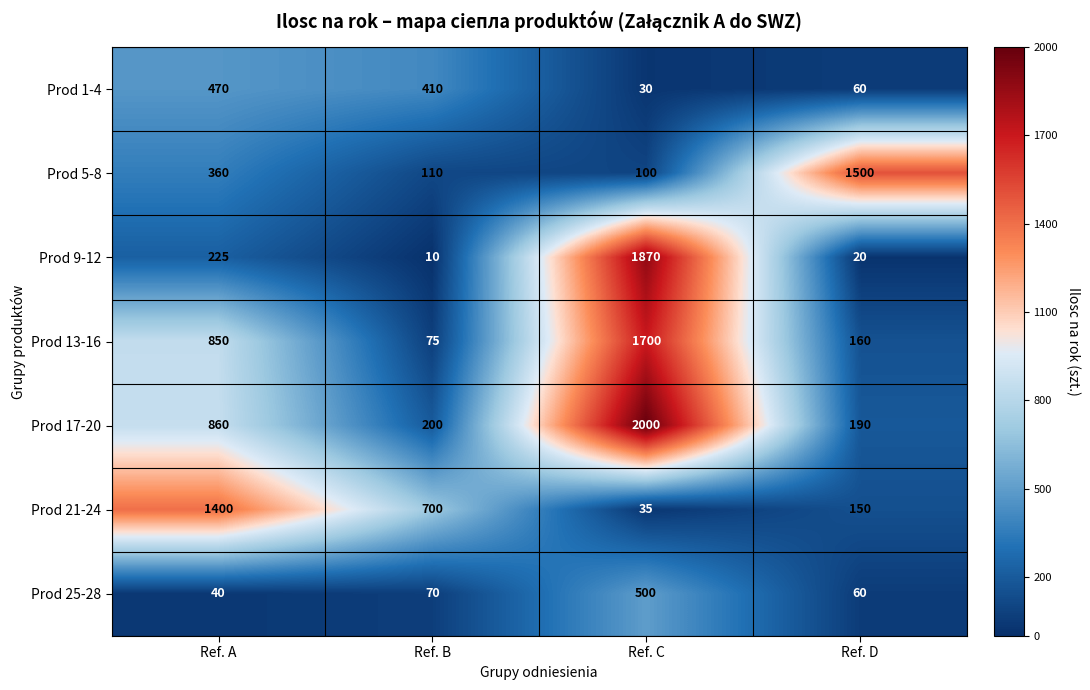

Which series changed the most between Ref. A and Ref. B?

Prod 13-16